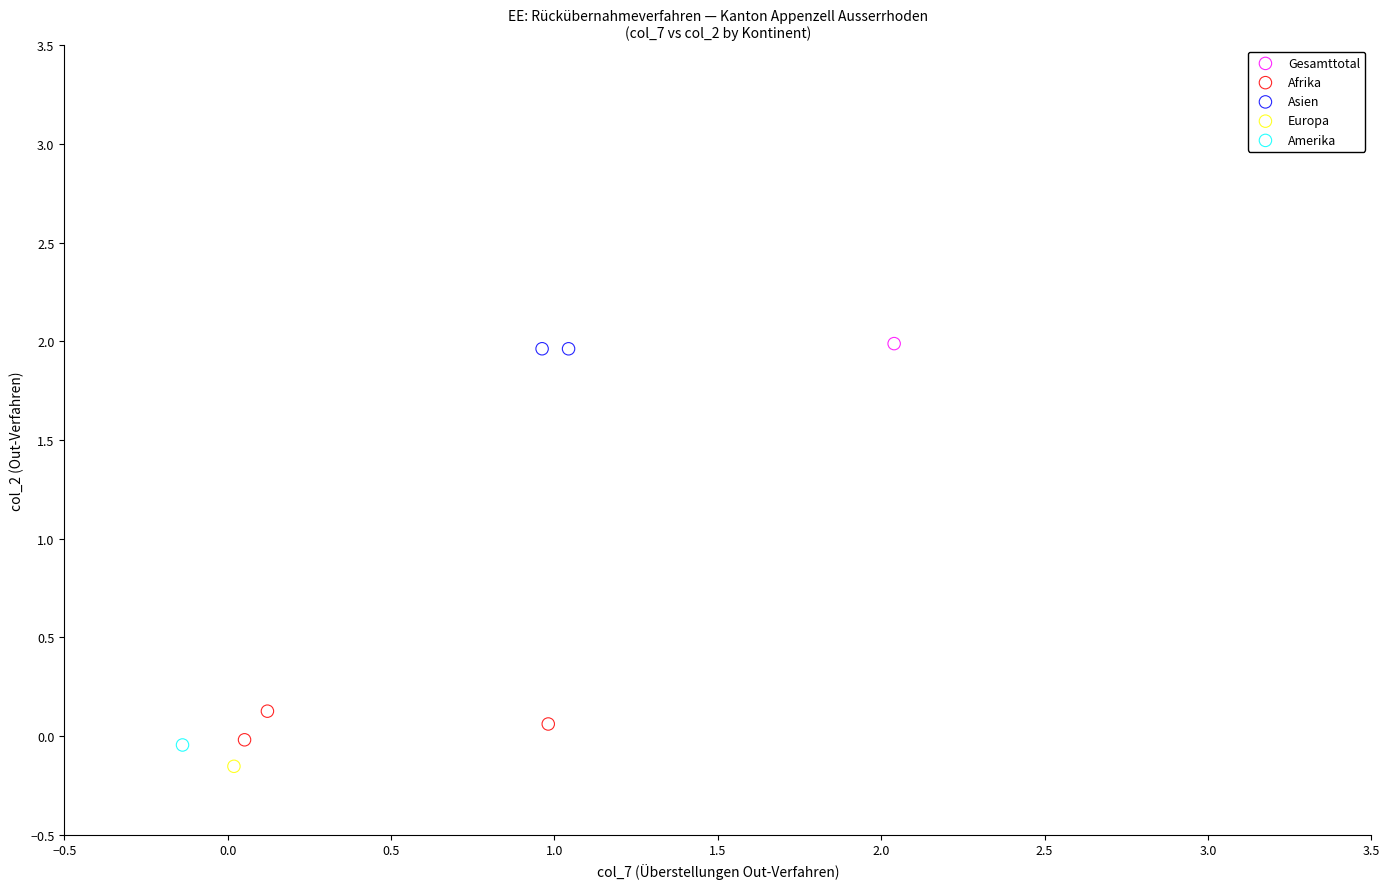

What are all the series names shown in the legend?

Gesamttotal, Afrika, Asien, Europa, Amerika